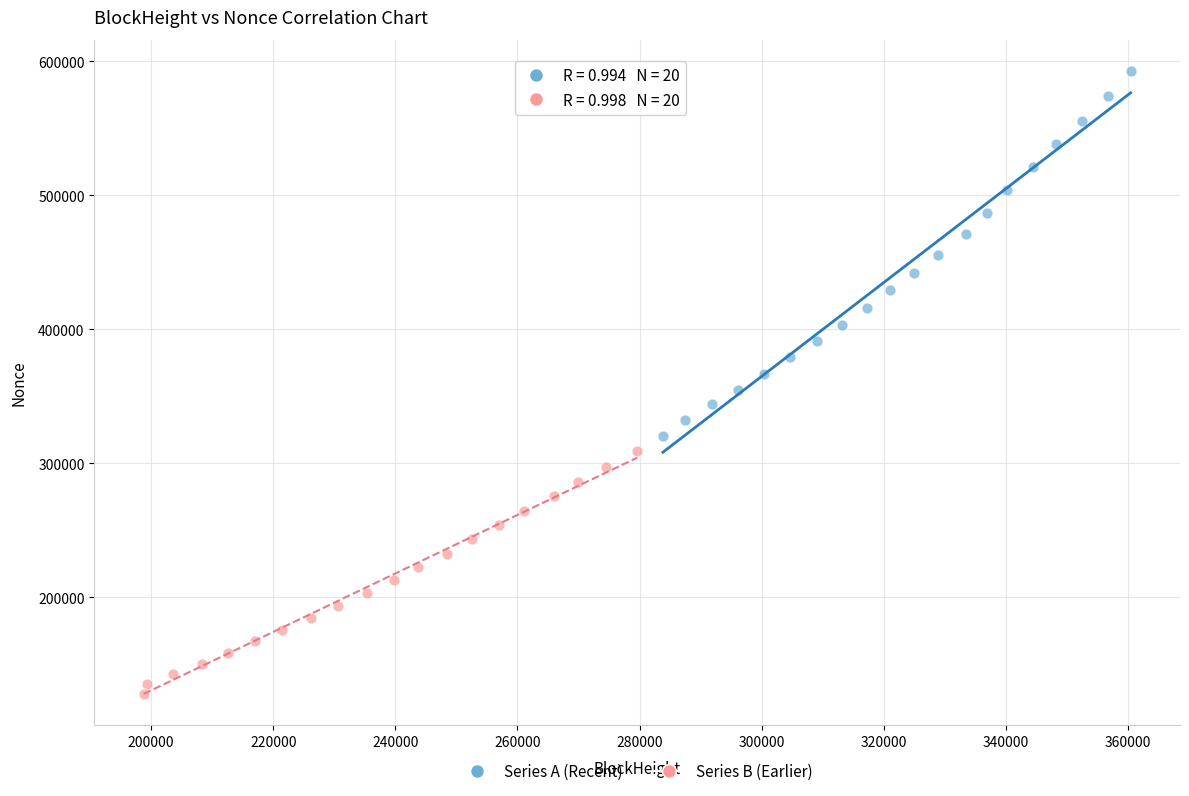

What are all the series names shown in the legend?

Series A (Recent), Series B (Earlier)